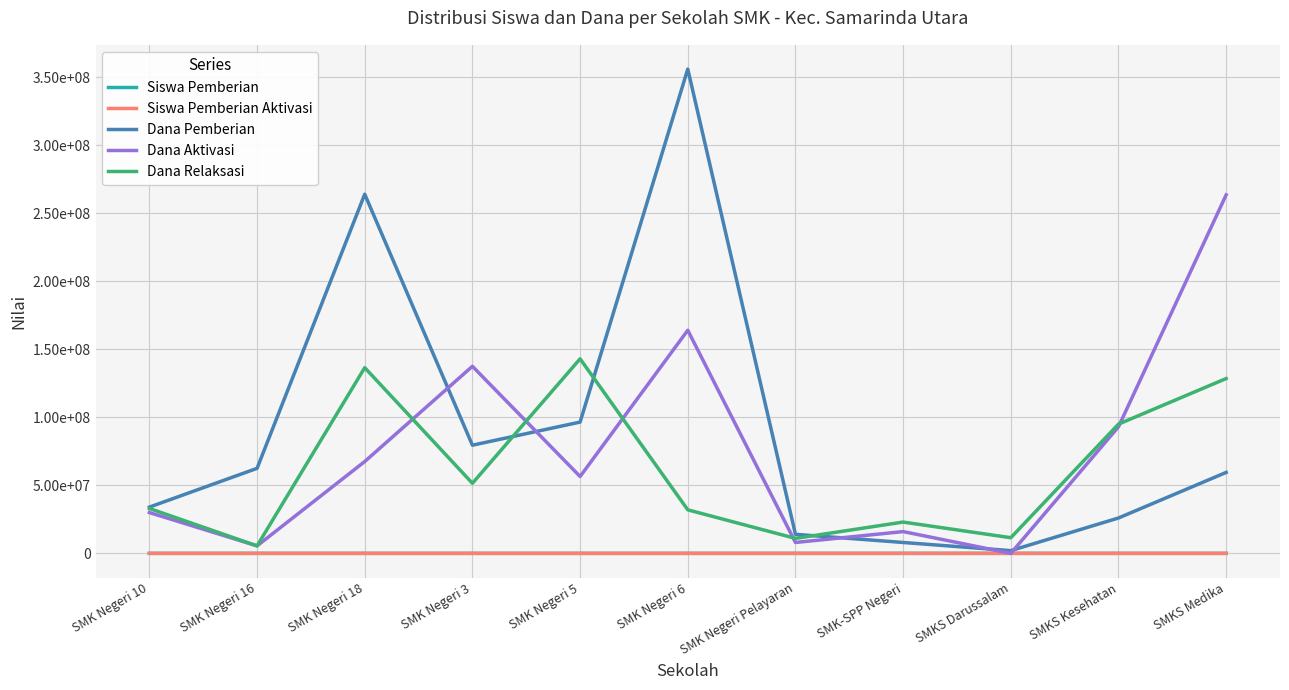

Does the chart display data point markers on the line(s)?

No